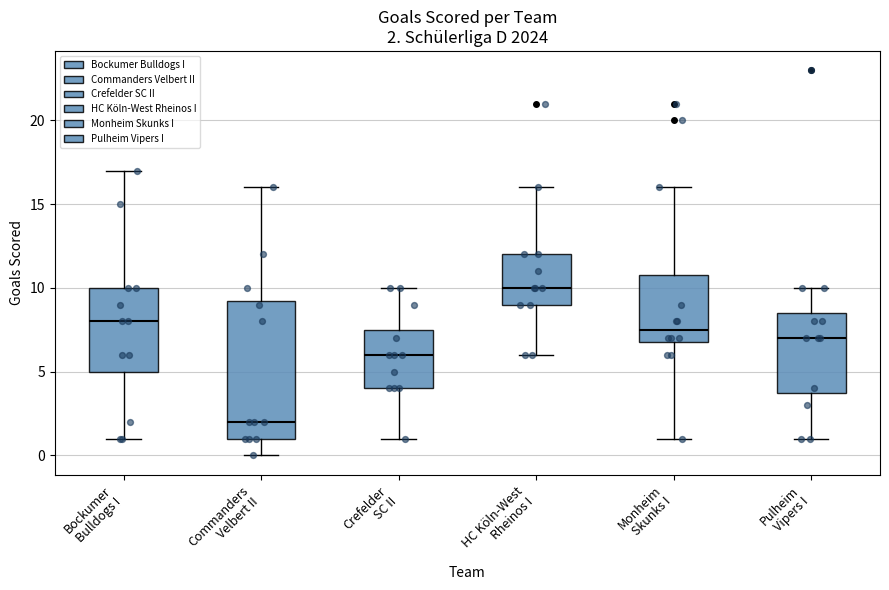

Which box is the tallest, from its lower edge to its upper edge?

Commanders Velbert II